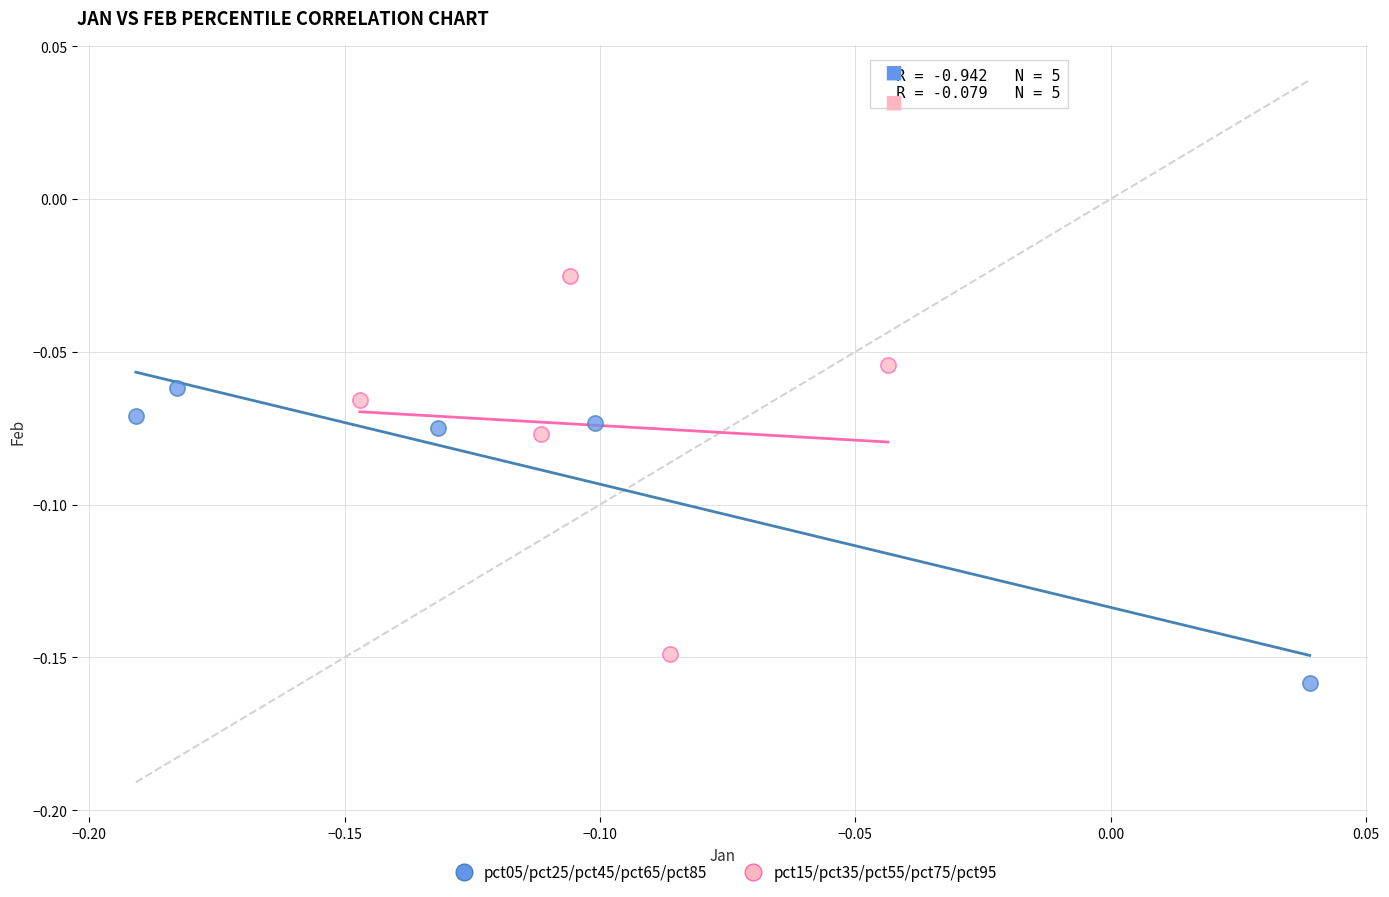

Which series reaches the maximum Y coordinate?

pct15/pct35/pct55/pct75/pct95